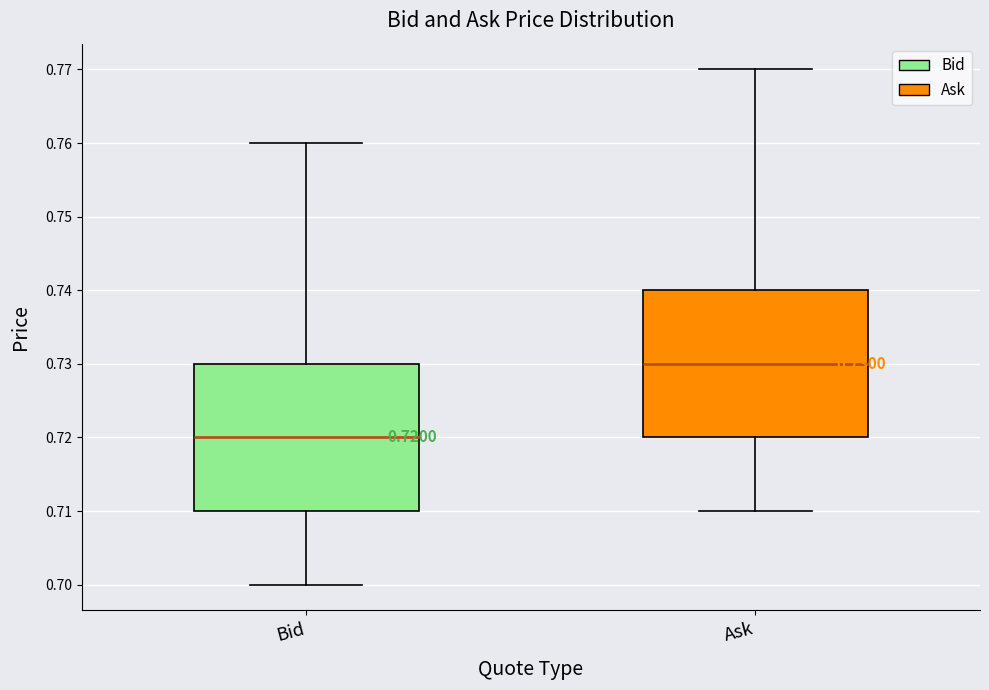

Which box has the lowest median line?

Bid